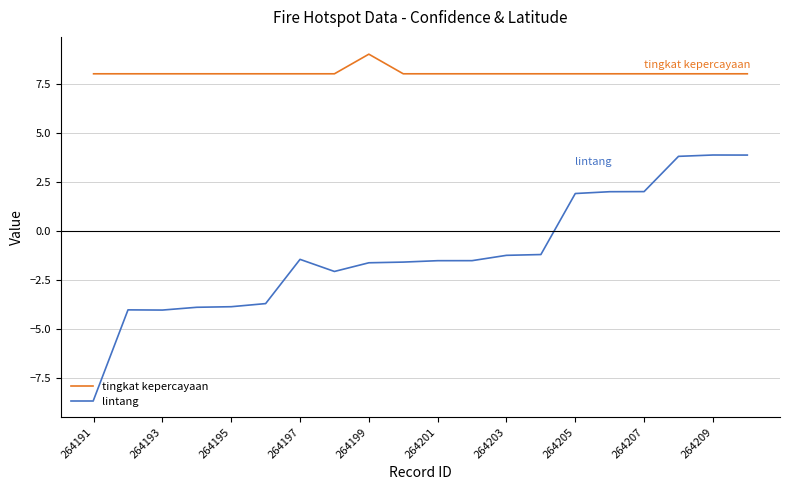

Which series has the widest spread of values?

lintang